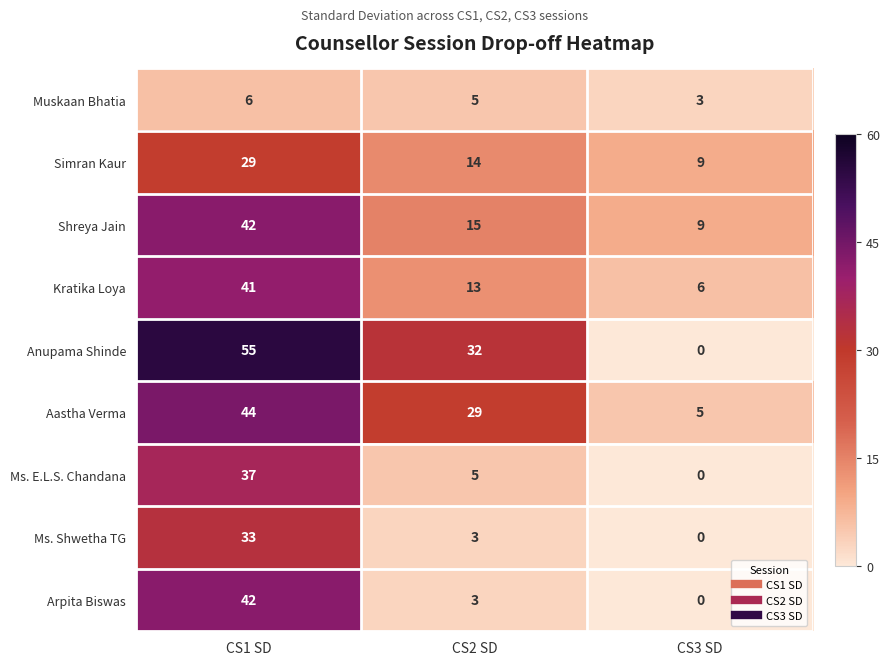

List the labels in order of Muskaan Bhatia value, largest first.

CS1 SD, CS2 SD, CS3 SD